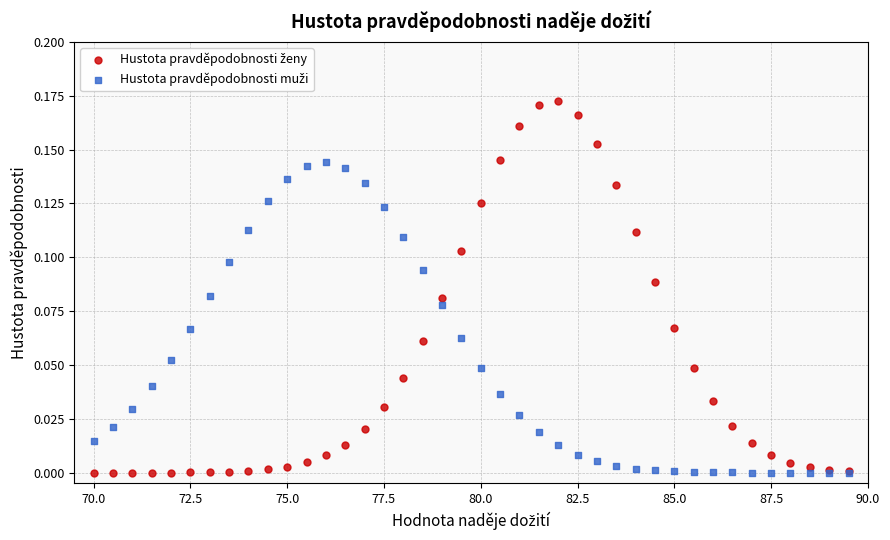

What is the X range (max minus min) for the scatter plot?

19.5